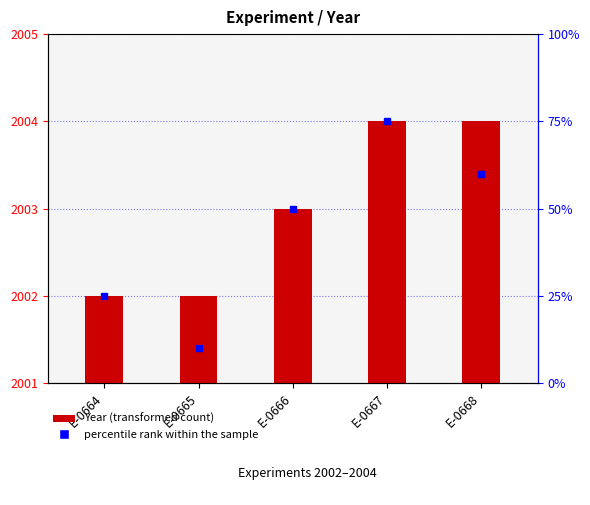

What is the sum of all values?

10